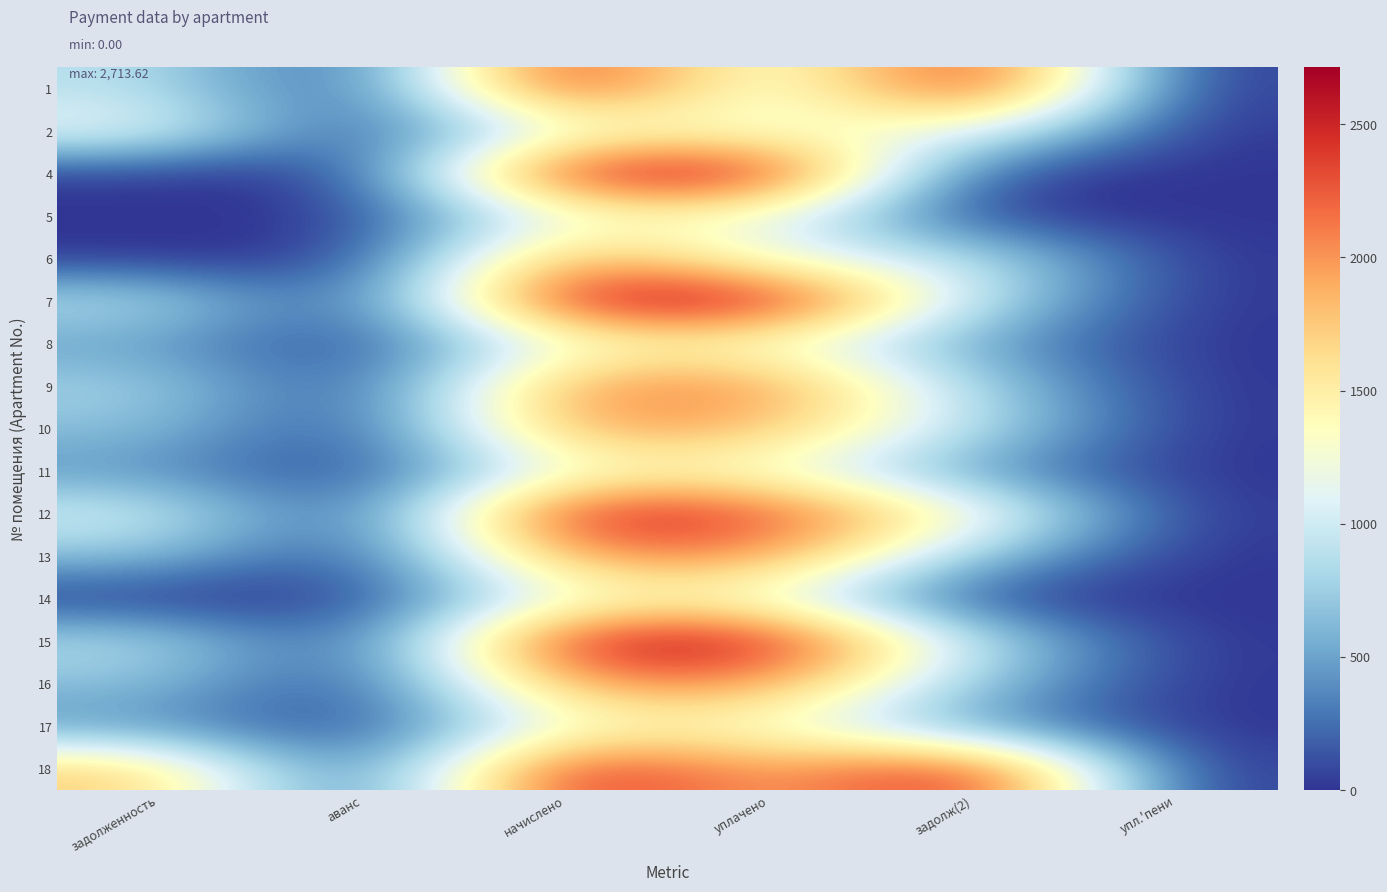

Which label corresponds to the largest value in the chart?

начислено